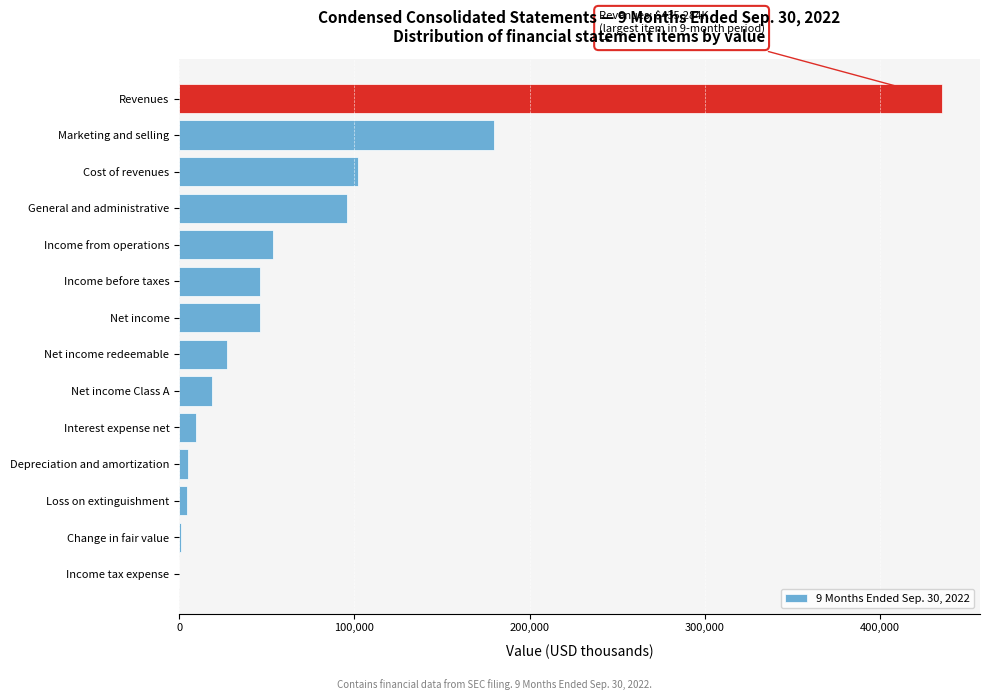

What is the change in value from Income from operations to Cost of revenues?

+48855